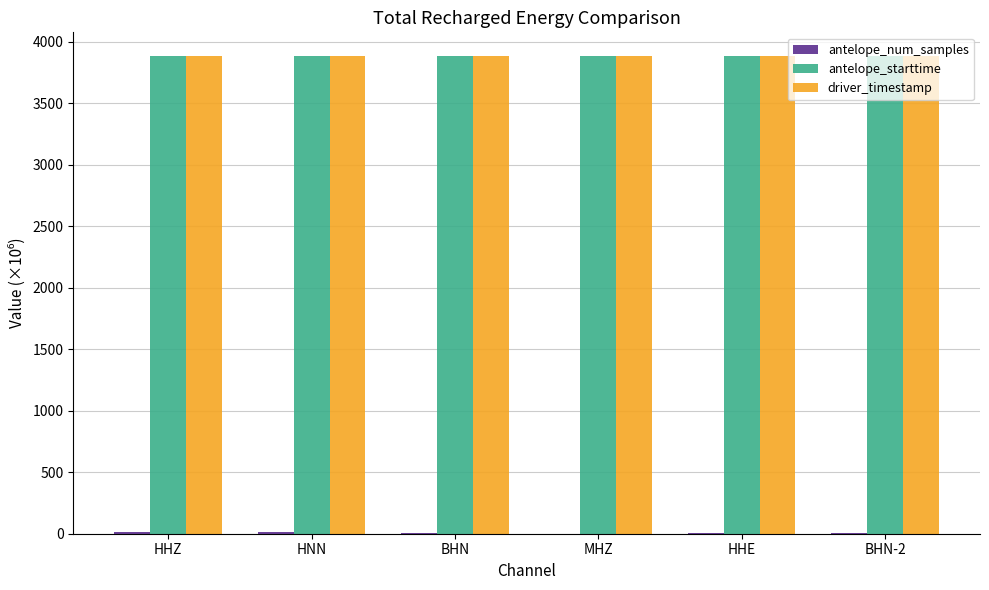

What is the maximum value shown in the chart?

3881.5